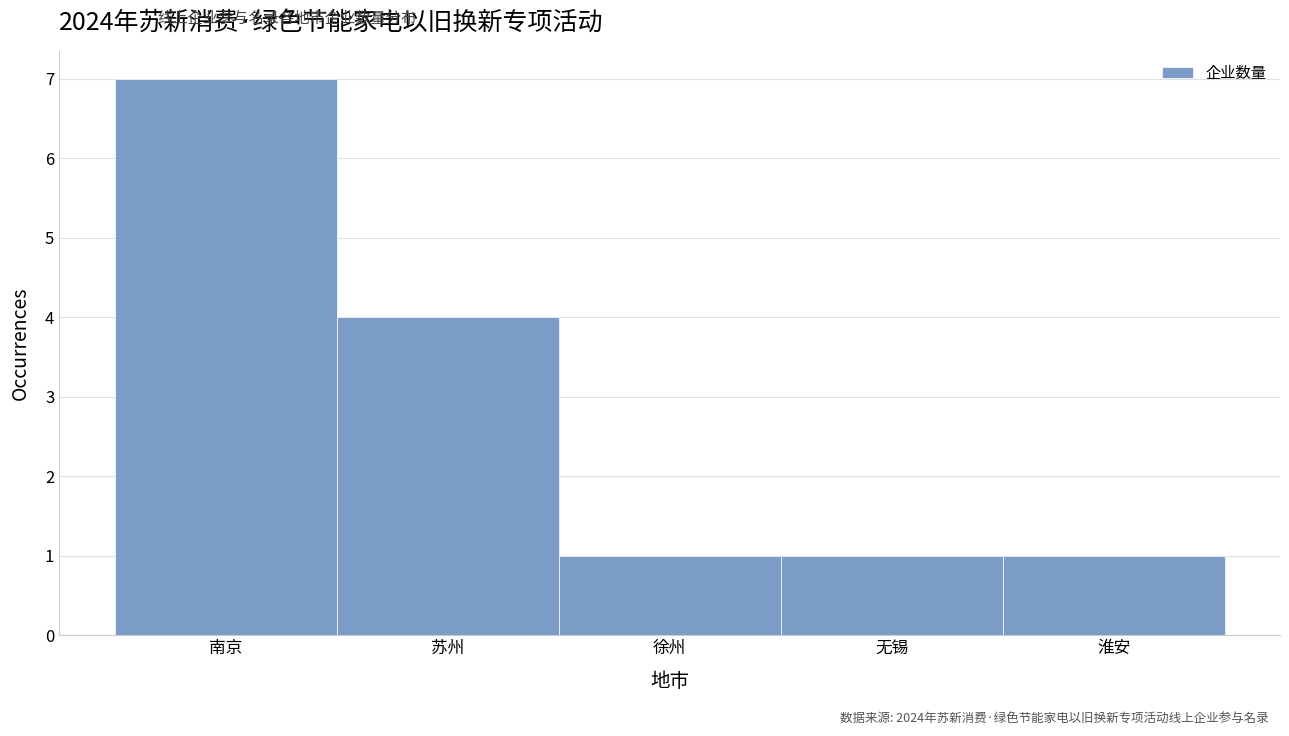

Reading left to right, what are all the values shown in this chart?

南京=7	苏州=4	徐州=1	无锡=1	淮安=1